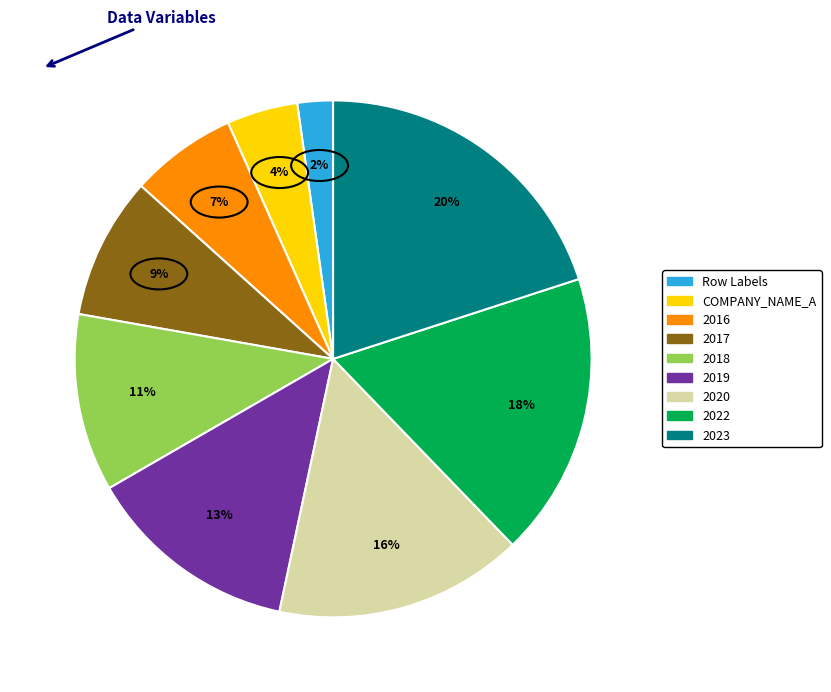

Which category has the biggest portion of the pie?

2023